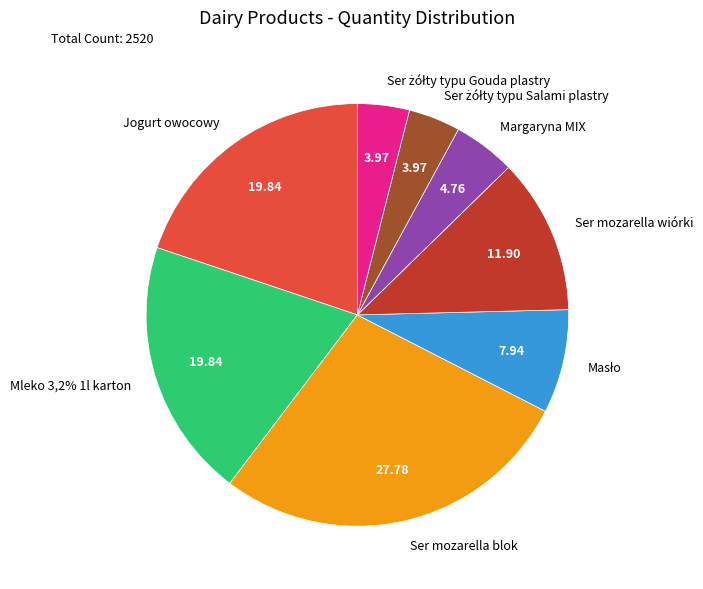

To the nearest percent, what percentage of the pie is Jogurt owocowy?

20%